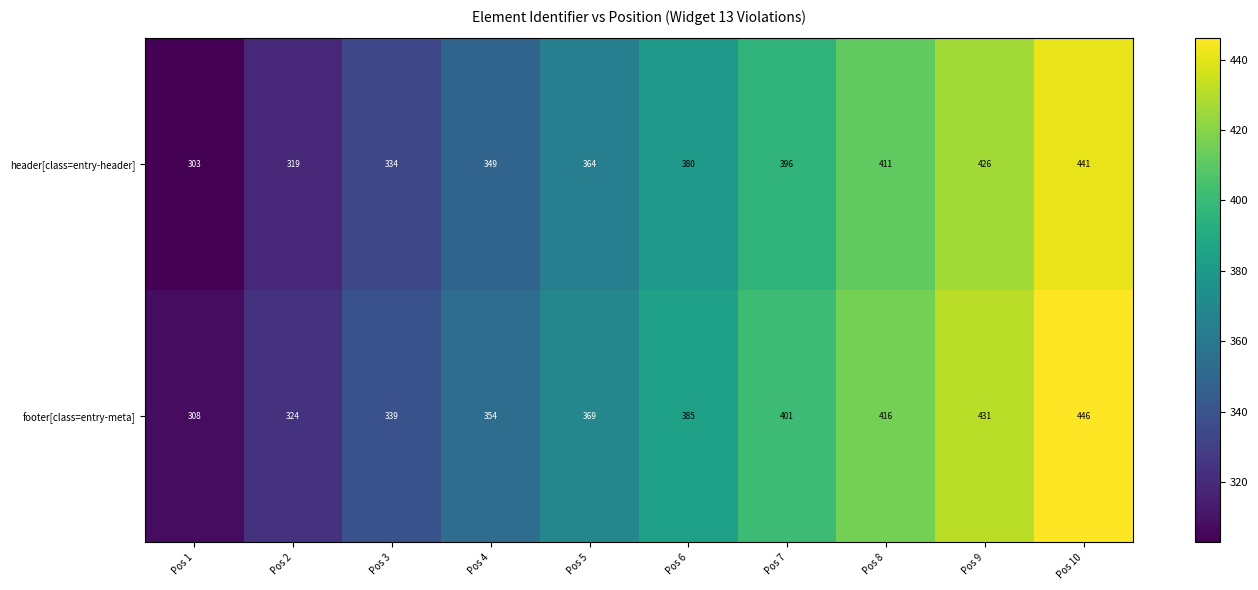

What is the difference between the highest and lowest values at Pos 1?

5